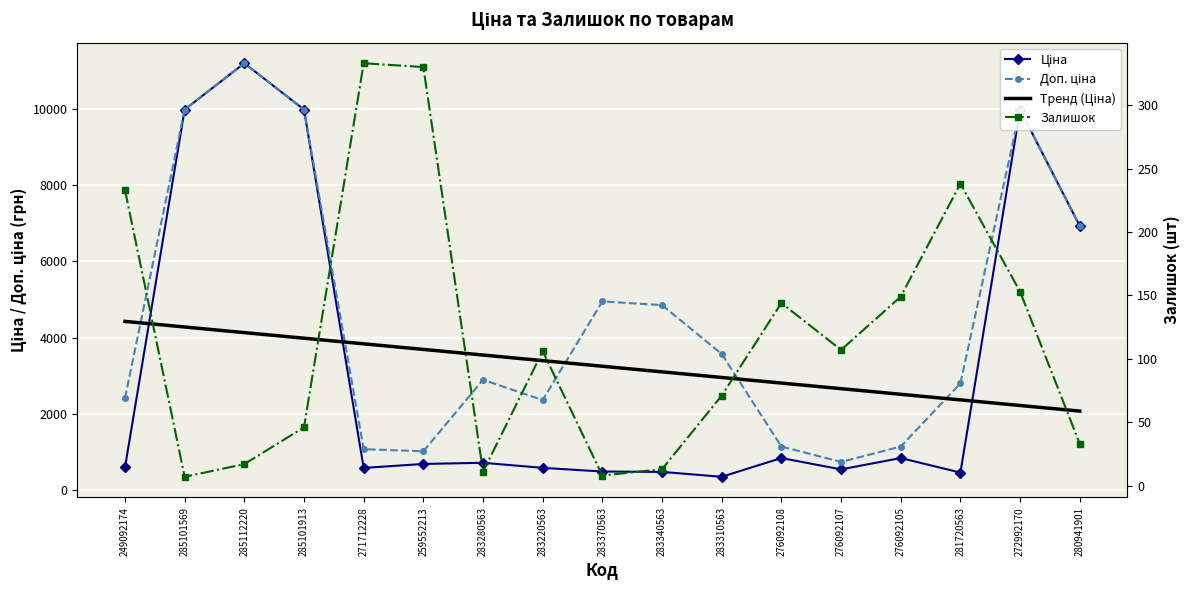

Which series has the largest total across all categories?

Доп. ціна